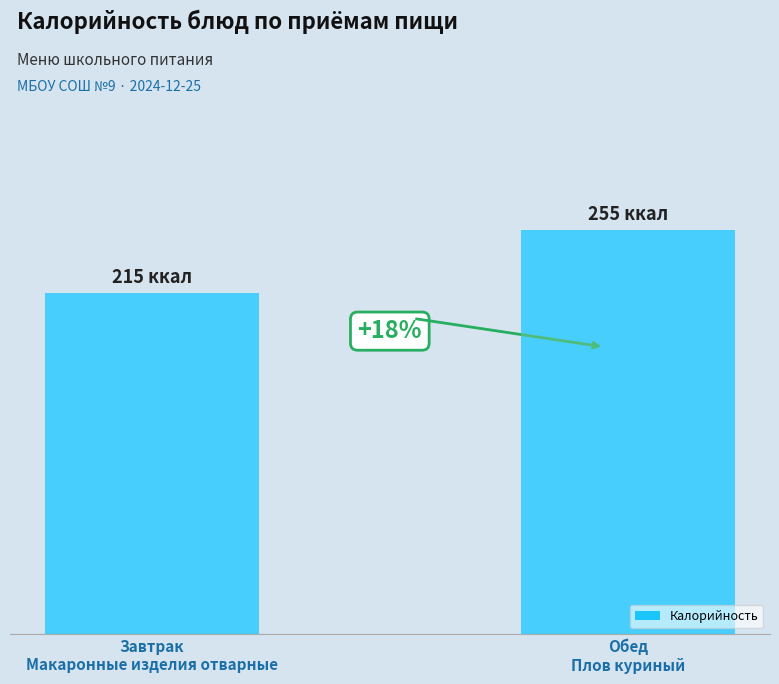

What is the value of the 1st bar from the left?

215.4